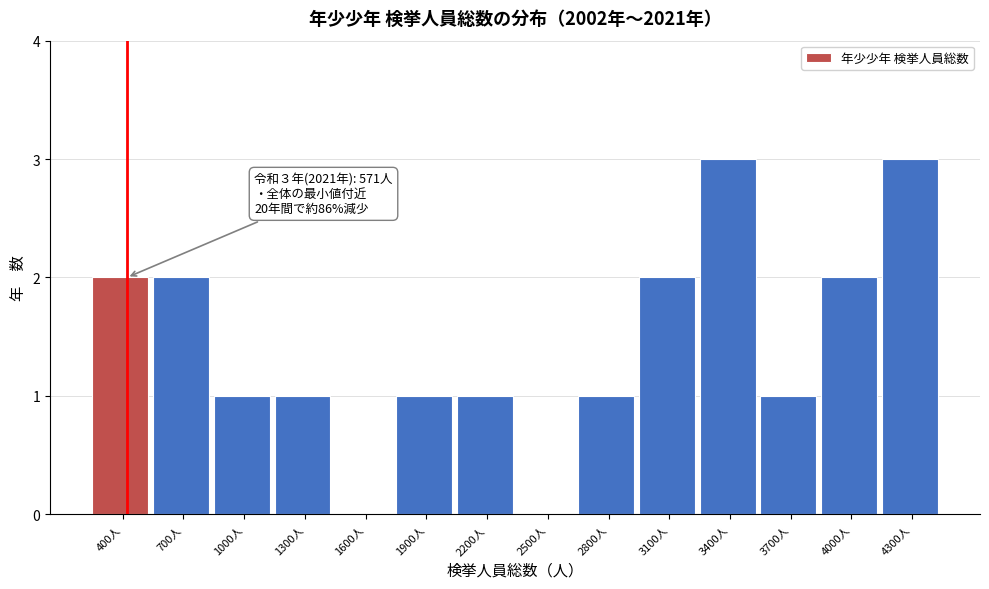

Reading right to left, extract all data points from this chart.

4300人=3	4000人=2	3700人=1	3400人=3	3100人=2	2800人=1	2500人=0	2200人=1	1900人=1	1600人=0	1300人=1	1000人=1	700人=2	400人=2